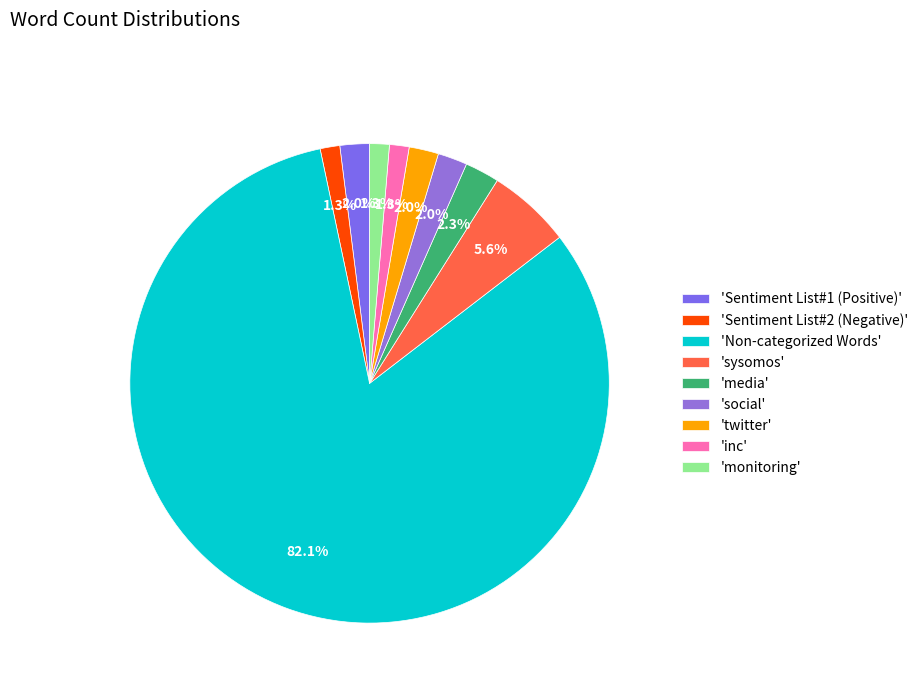

Count the number of slices in the pie.

9